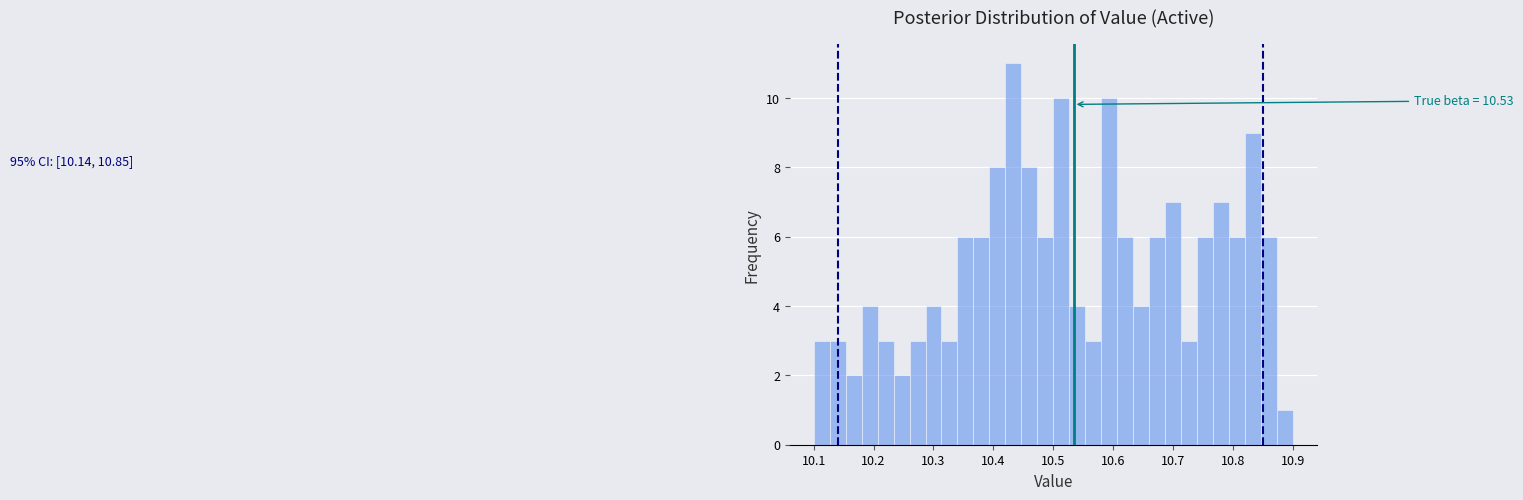

Read against the x-axis, roughly where is the centre of the tallest bar?

10.43